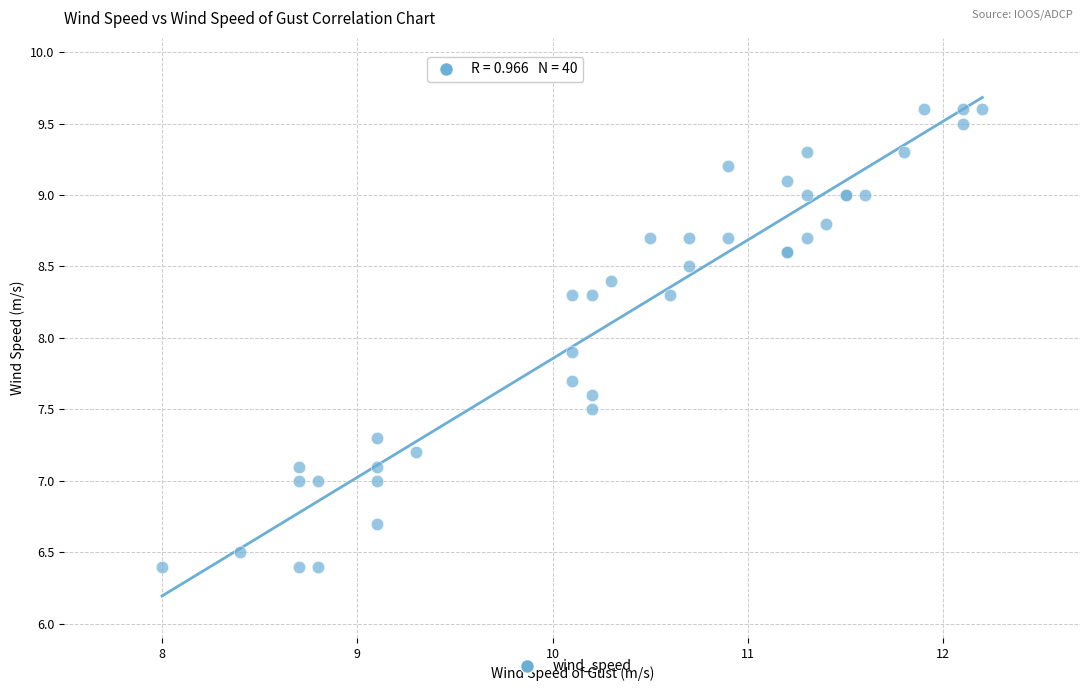

What Y value in the scatter plot is closest to 8?

7.9